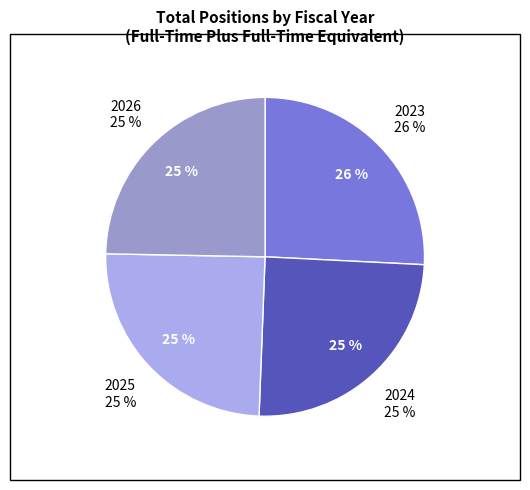

How many slices are in this pie chart?

4